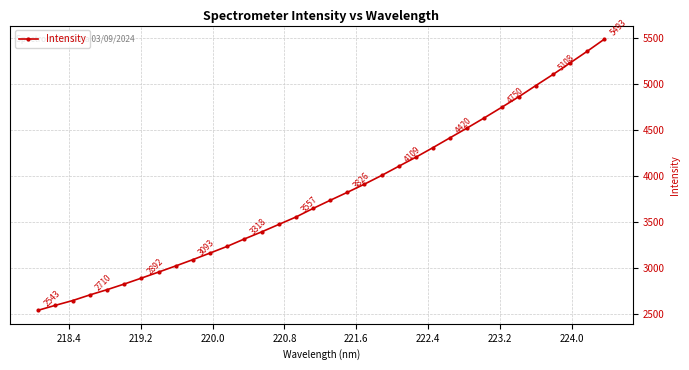

What is the average value?

3804.7